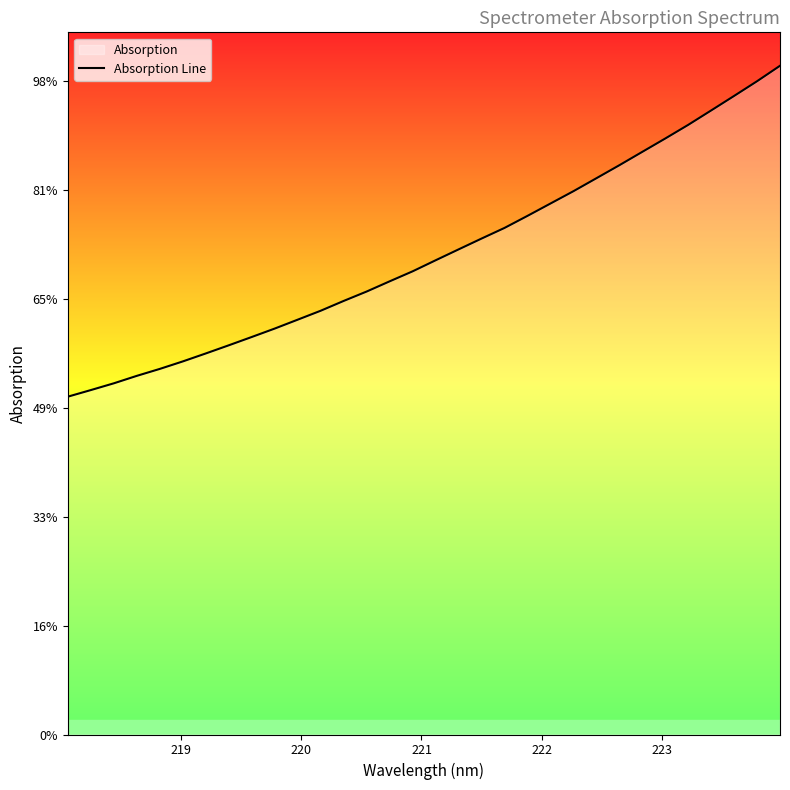

The chart shows a value of 891.8 at 9. True or false?

False